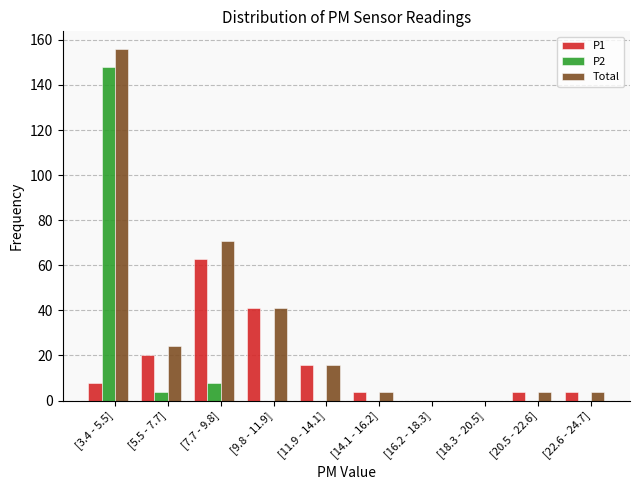

Reading left to right, transcribe all the data shown in this chart.

P1: [3.4 - 5.5]=8	[5.5 - 7.7]=20	[7.7 - 9.8]=63	[9.8 - 11.9]=41	[11.9 - 14.1]=16	[14.1 - 16.2]=4	[16.2 - 18.3]=0	[18.3 - 20.5]=0	[20.5 - 22.6]=4	[22.6 - 24.7]=4
P2: [3.4 - 5.5]=148	[5.5 - 7.7]=4	[7.7 - 9.8]=8	[9.8 - 11.9]=0	[11.9 - 14.1]=0	[14.1 - 16.2]=0	[16.2 - 18.3]=0	[18.3 - 20.5]=0	[20.5 - 22.6]=0	[22.6 - 24.7]=0
Total: [3.4 - 5.5]=156	[5.5 - 7.7]=24	[7.7 - 9.8]=71	[9.8 - 11.9]=41	[11.9 - 14.1]=16	[14.1 - 16.2]=4	[16.2 - 18.3]=0	[18.3 - 20.5]=0	[20.5 - 22.6]=4	[22.6 - 24.7]=4